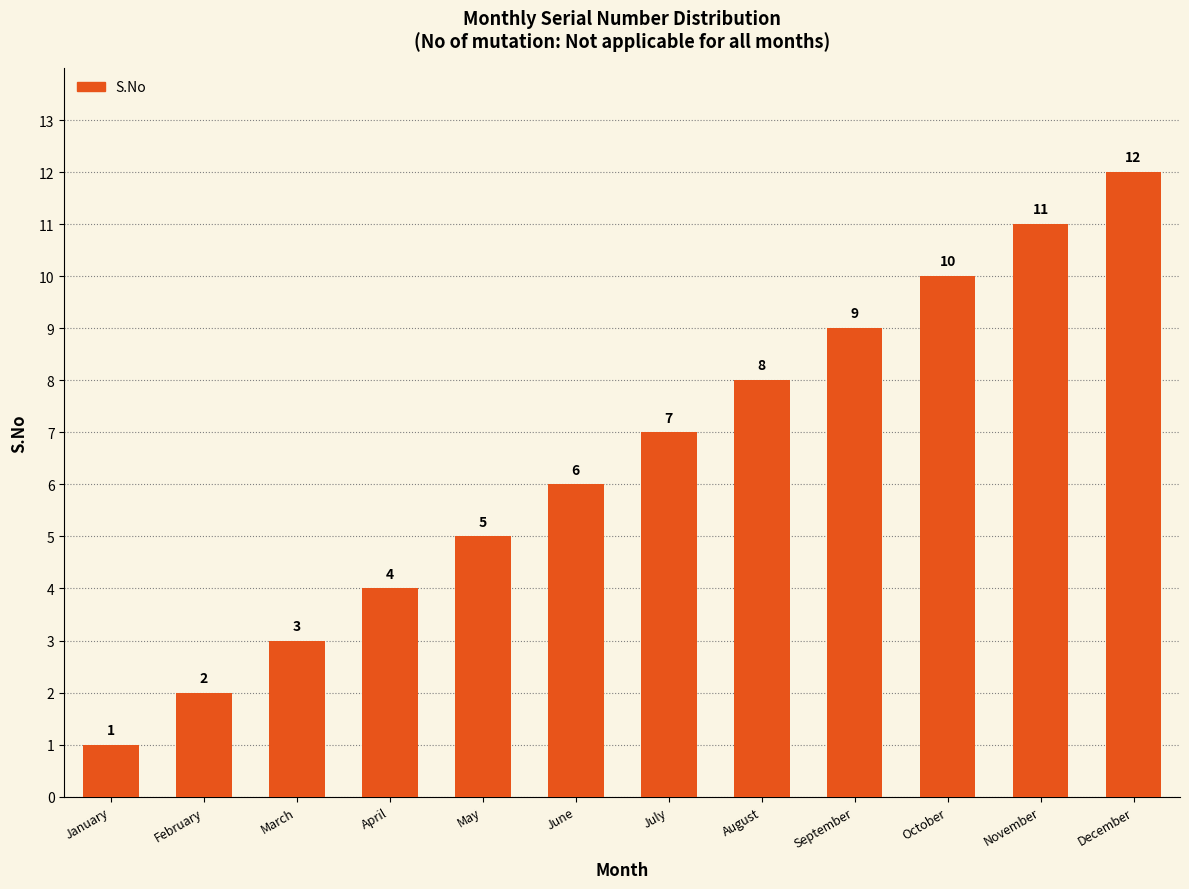

How many data points are less than 7?

6